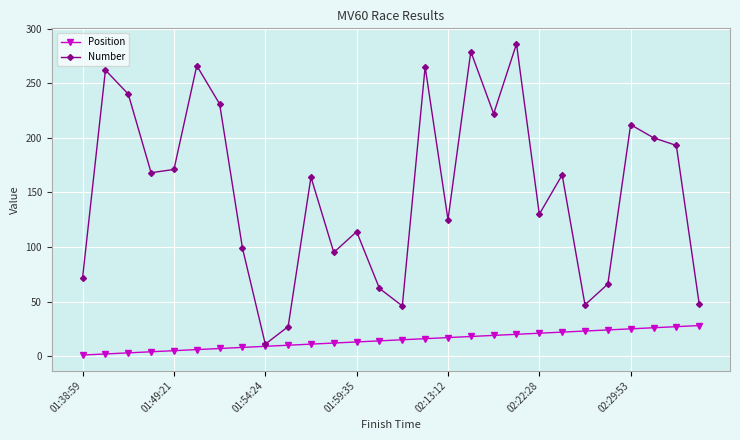

Count the number of data series in this chart.

2